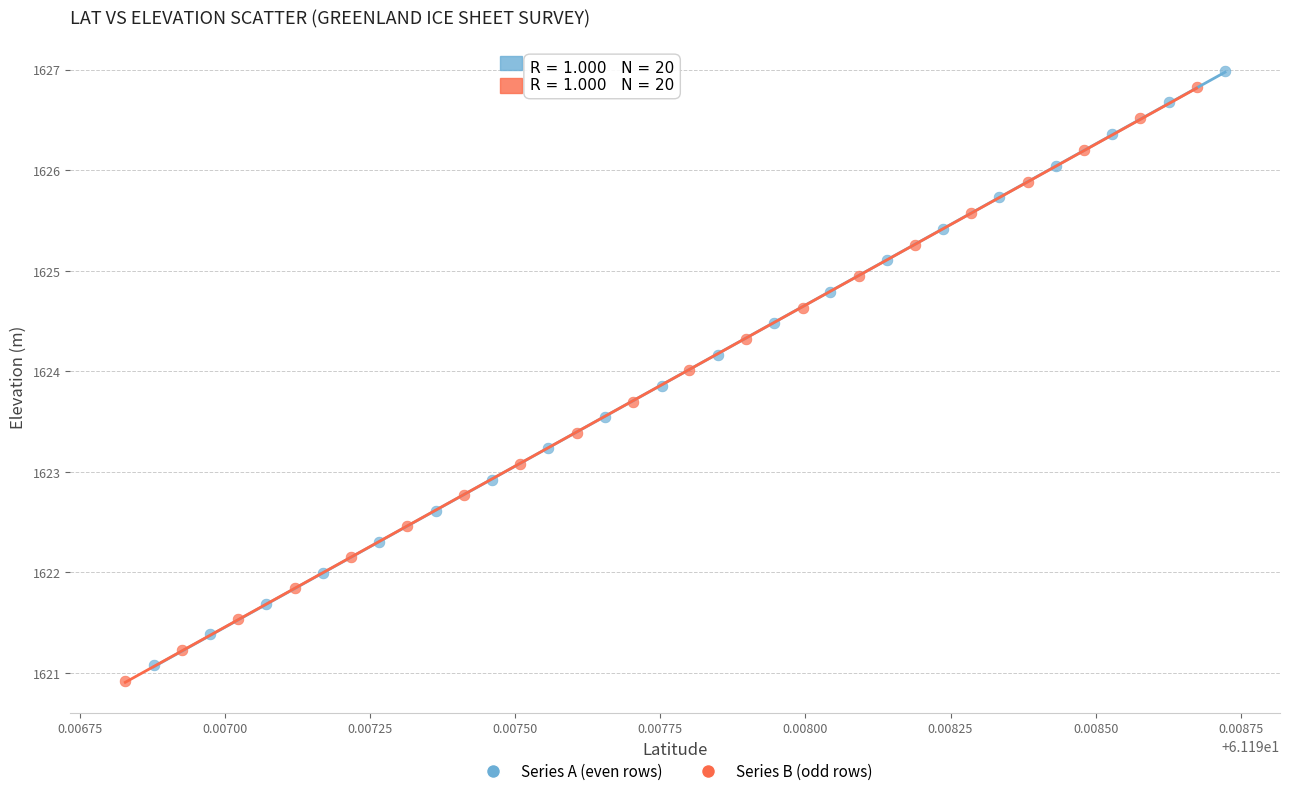

Which series has the largest Y range (max minus min)?

Series A (even rows)